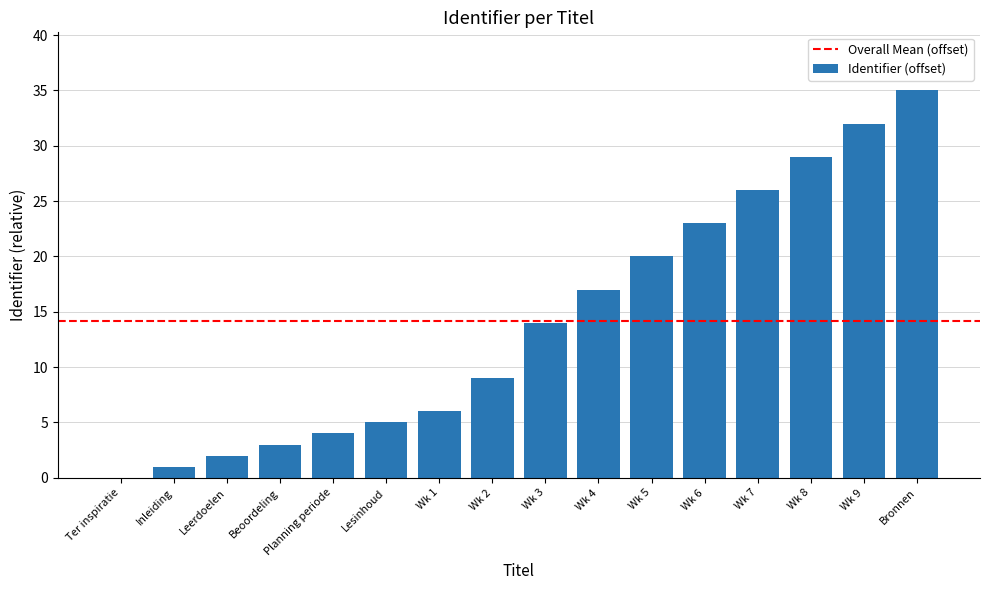

What is the greatest value displayed?

35